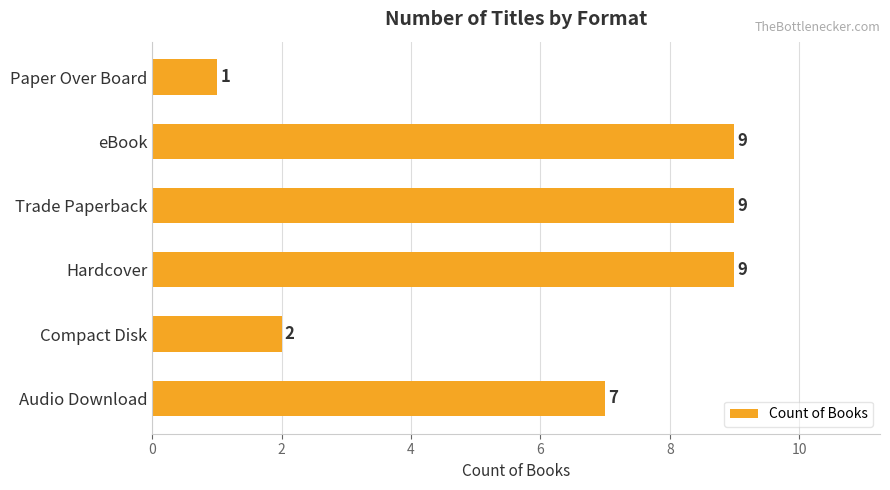

Is it true that the value at Hardcover is 9?

True